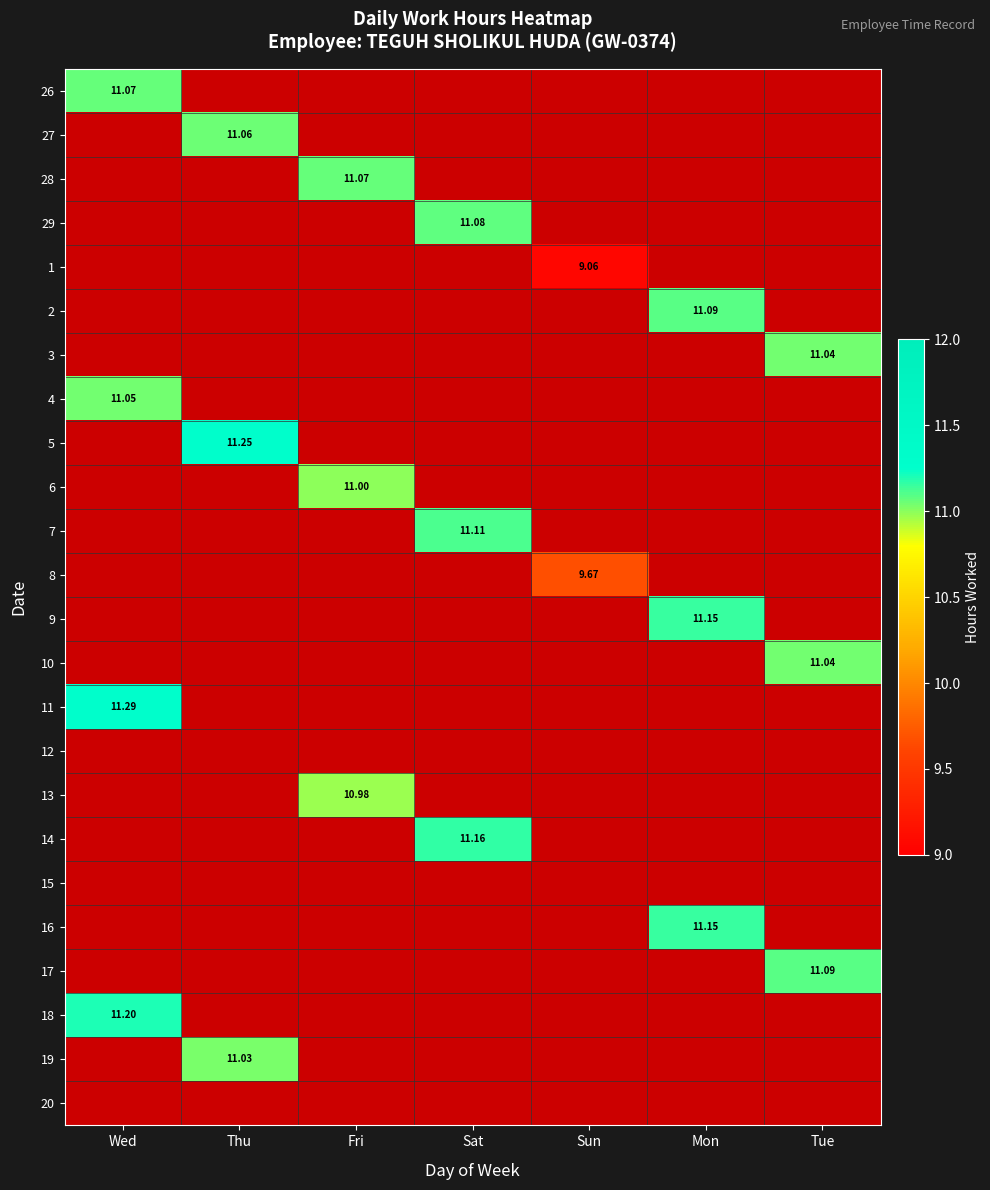

How many values in the 7 series exceed 11?

1